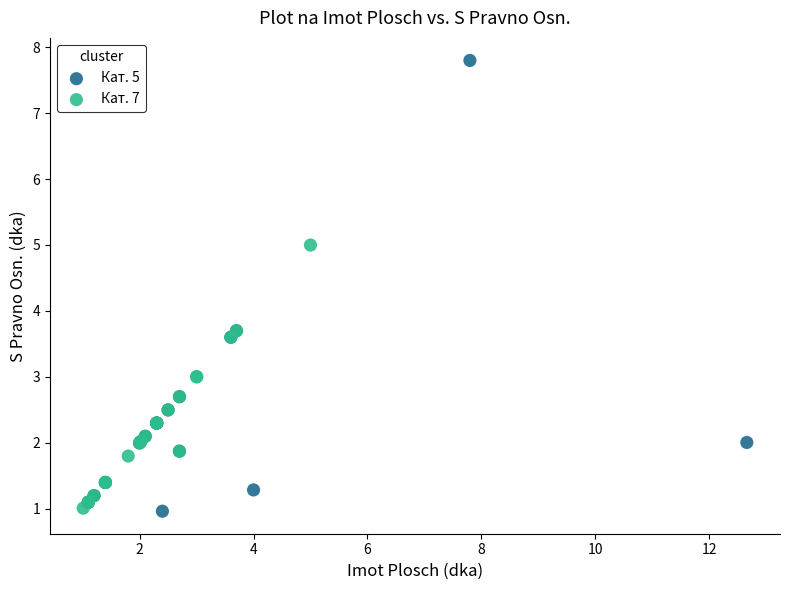

Which series has the widest spread of Y values?

Кат. 5